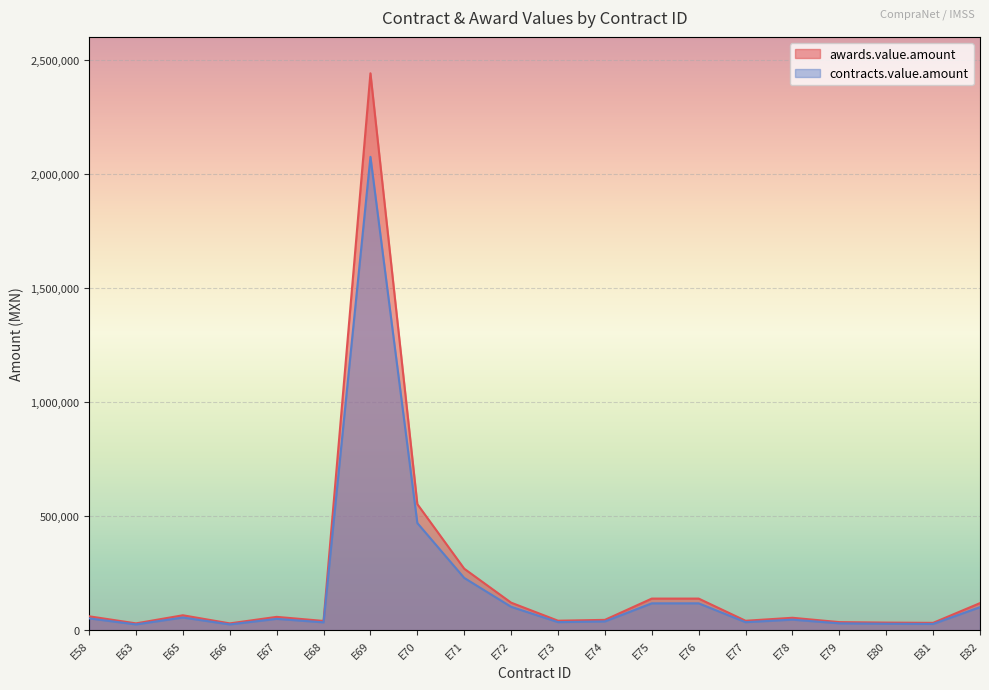

Which series has the largest total across all categories?

awards.value.amount